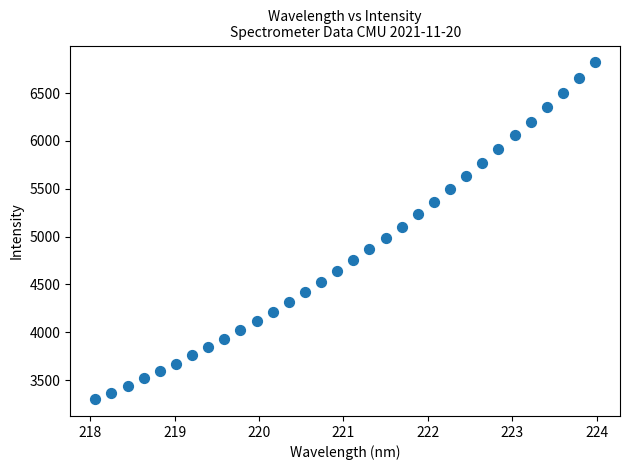

What is the range of Y values (max minus min)?

3519.9